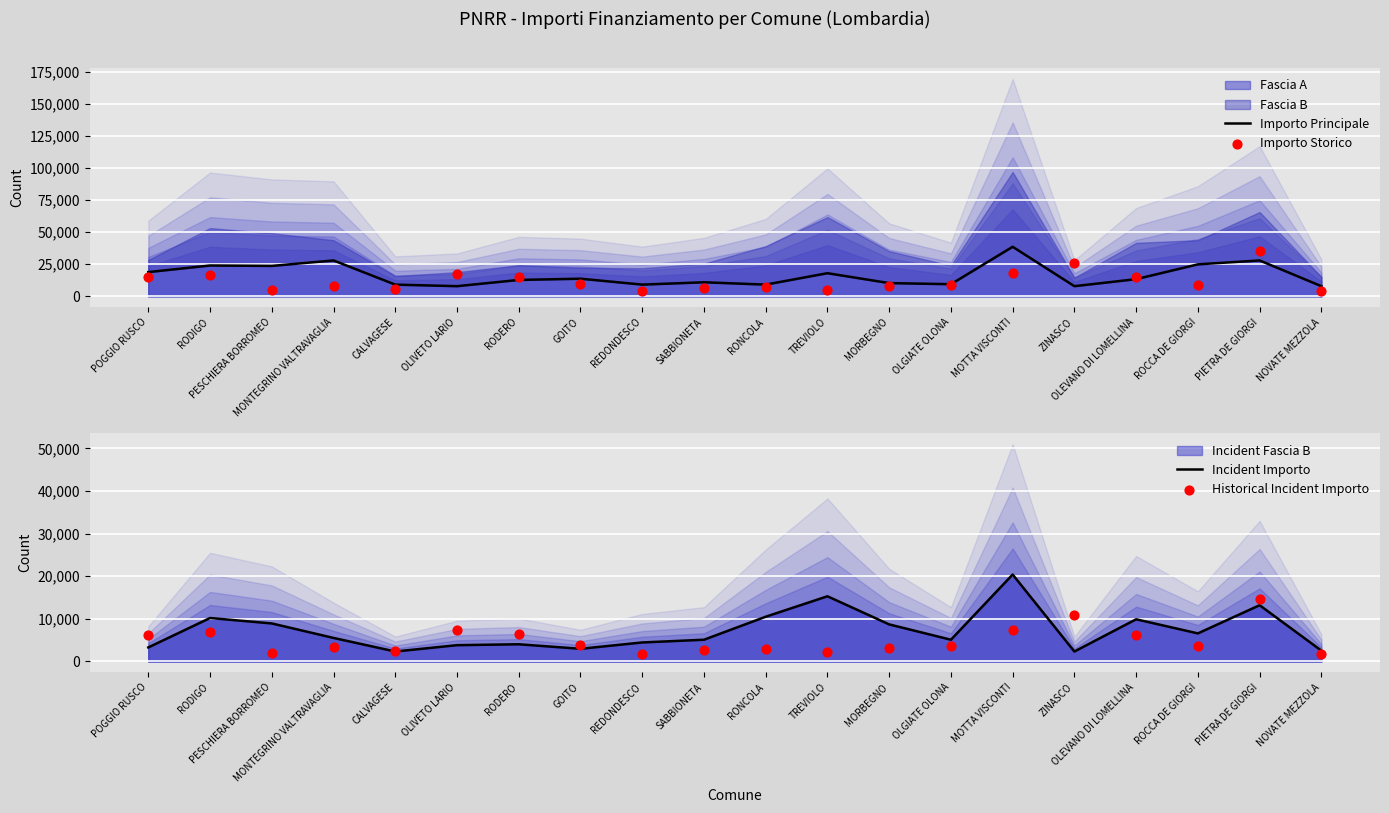

Is the value of Importo Storico at TREVIOLO greater than the value of Importo Principale at TREVIOLO?

No